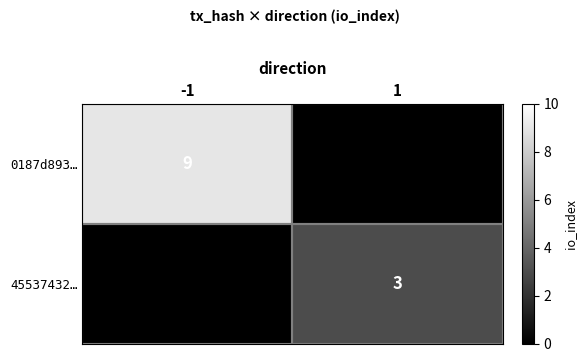

At which category does the chart reach its peak across all series?

-1